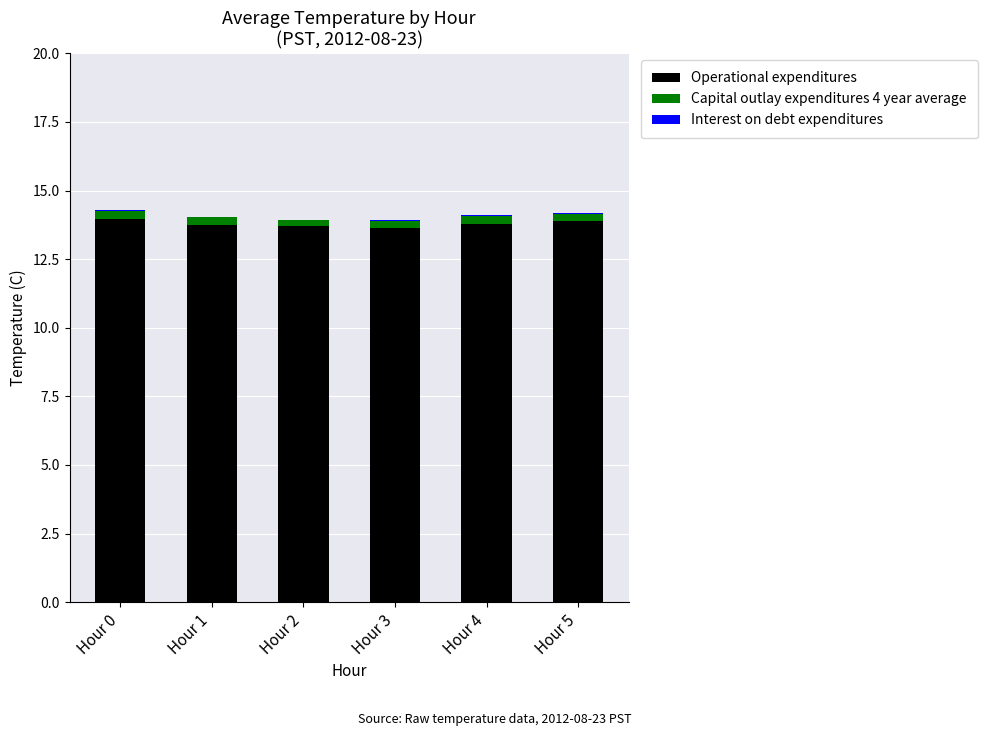

Is it true that Operational expenditures equals 22.4 at Hour 0?

False